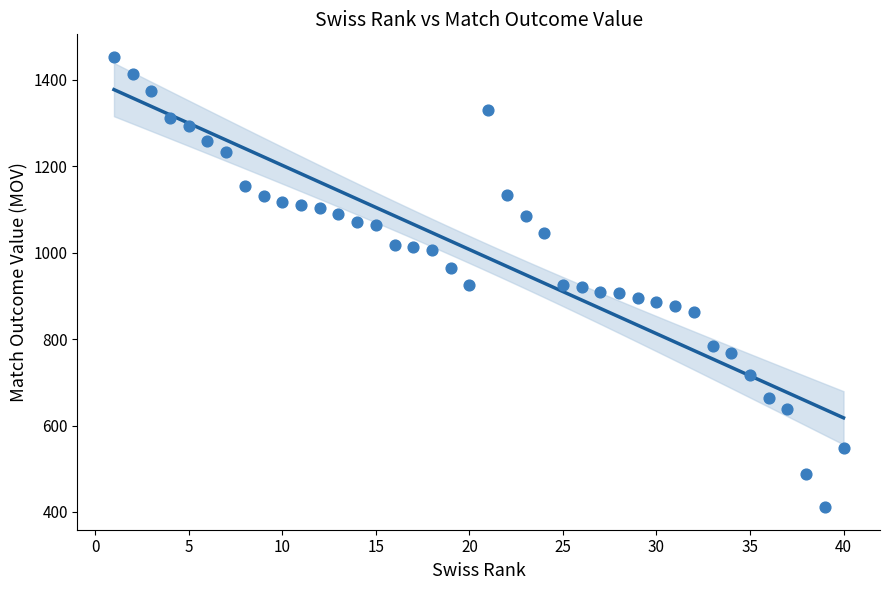

What is the range of Y values (max minus min)?

1042